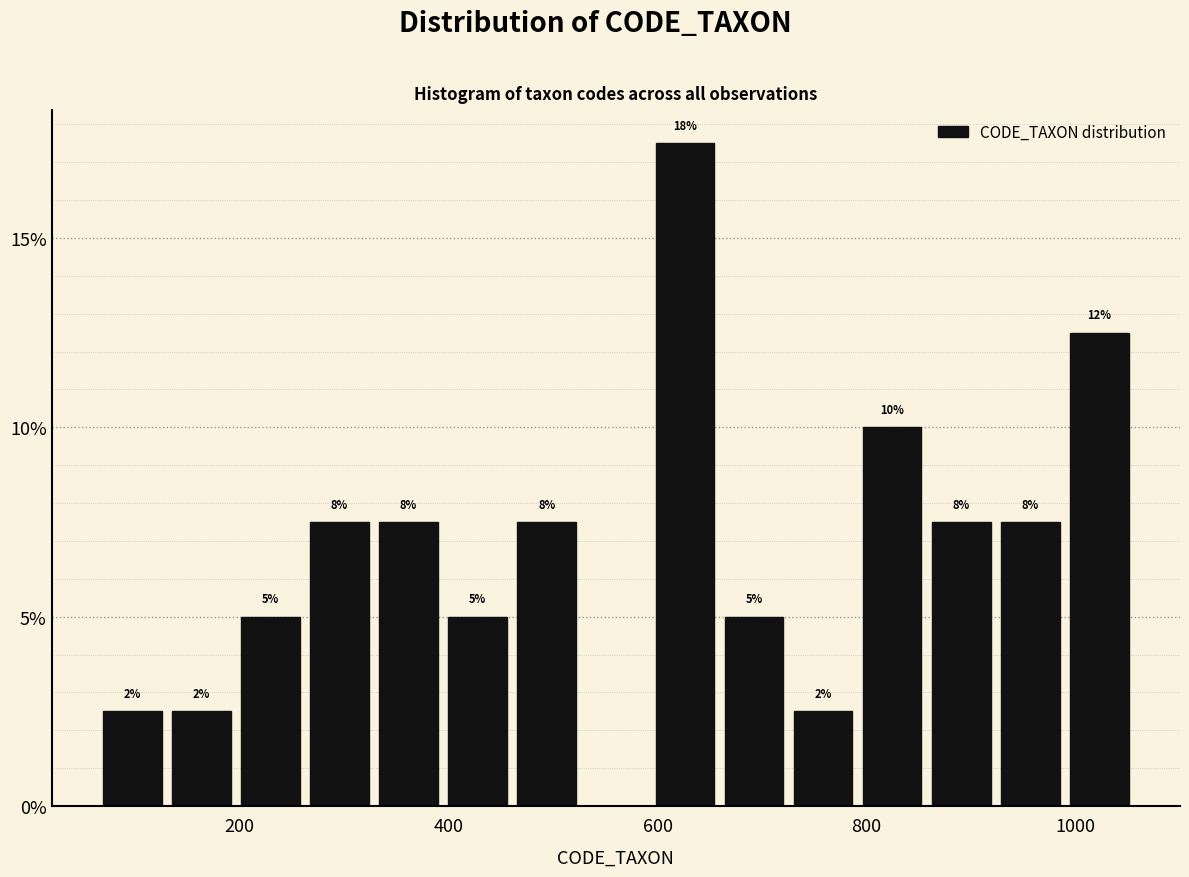

Around what value on the x-axis is the tallest bar? Give the approximate position of its centre, as read against the axis.

620